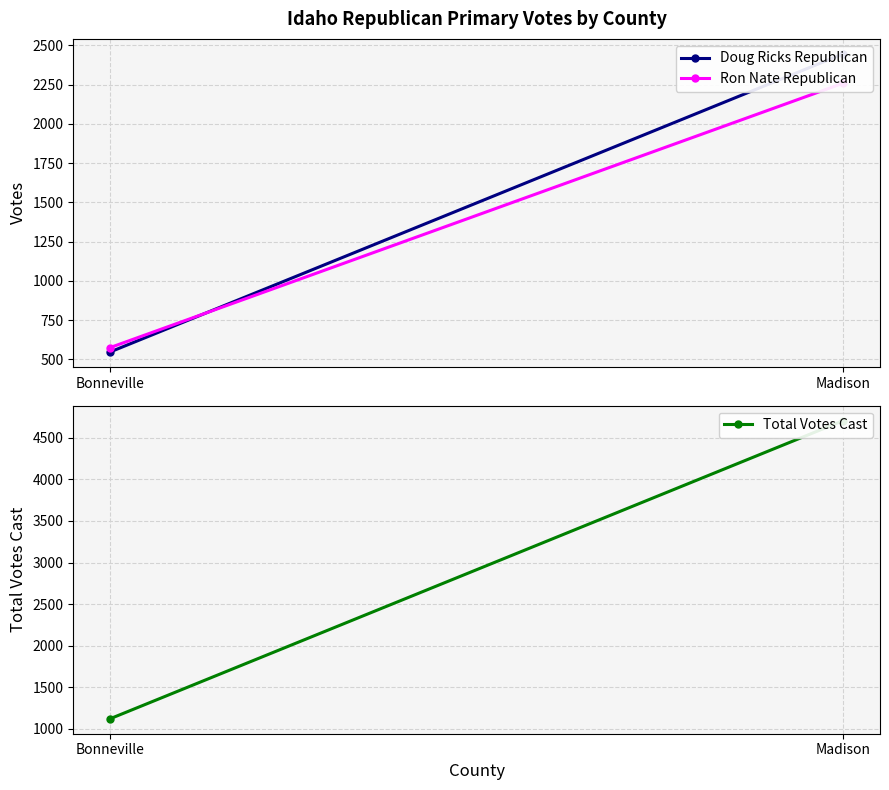

At which category does the chart reach its minimum across all series?

Bonneville